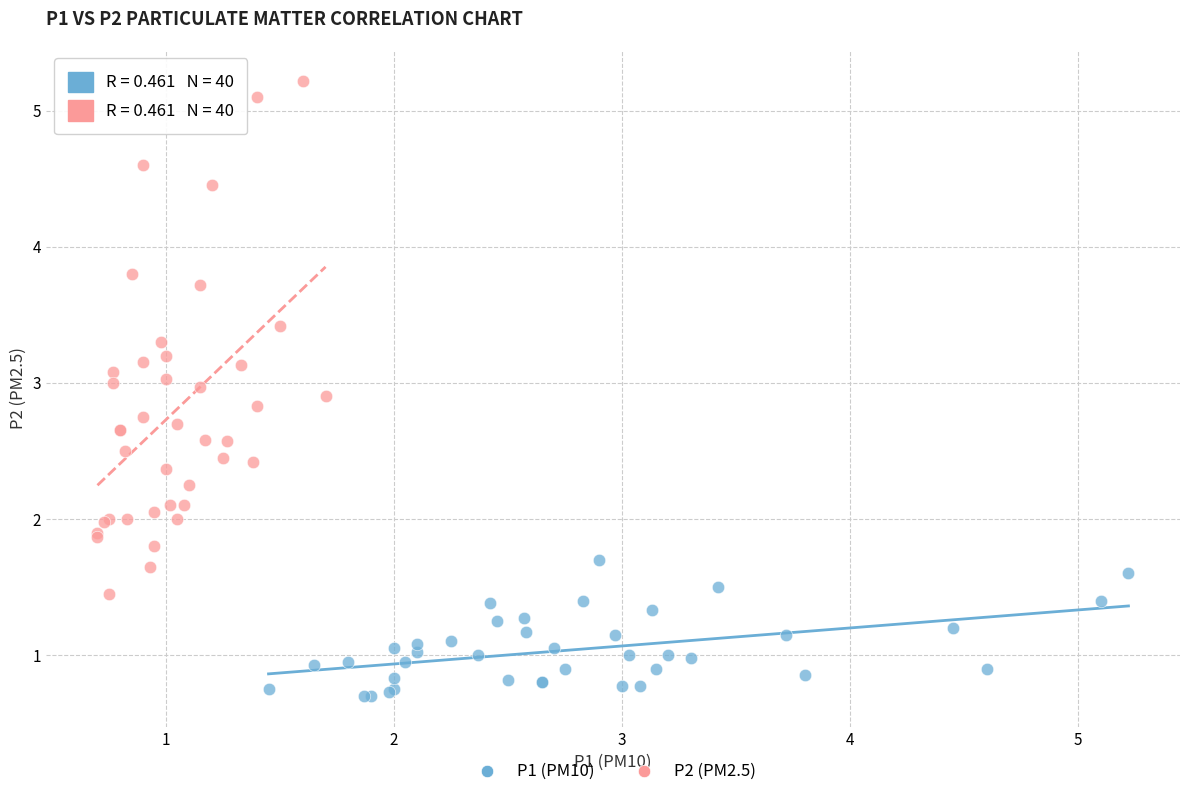

What are all the series names shown in the legend?

P1 (PM10), P2 (PM2.5)